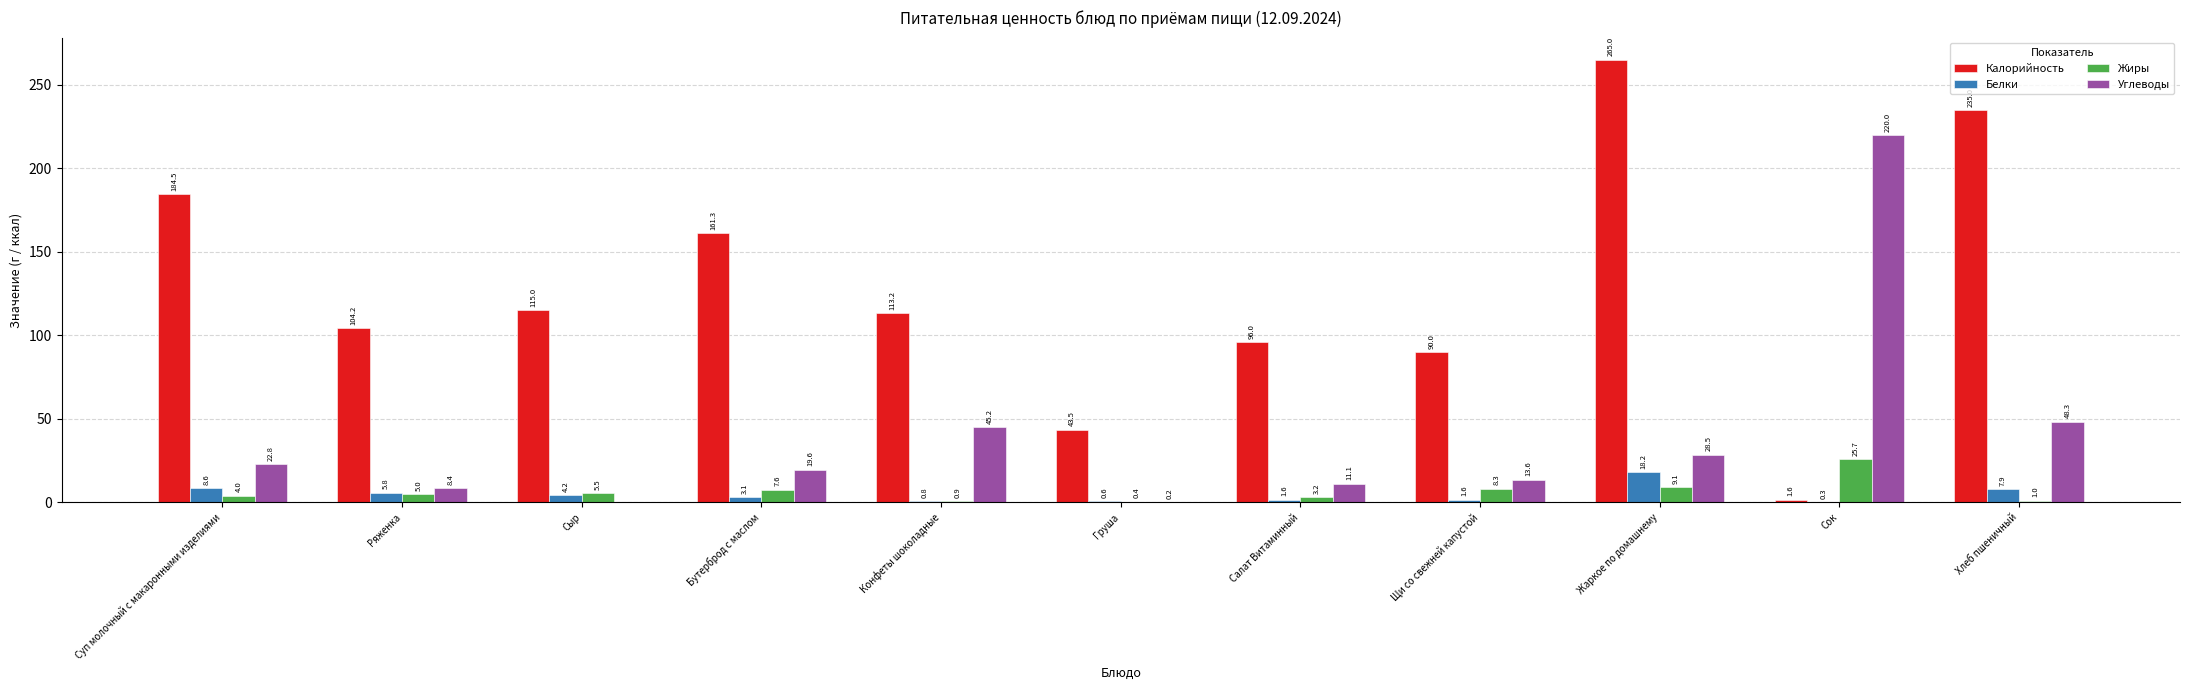

At which label is Жиры closest to 13?

Жаркое по домашнему